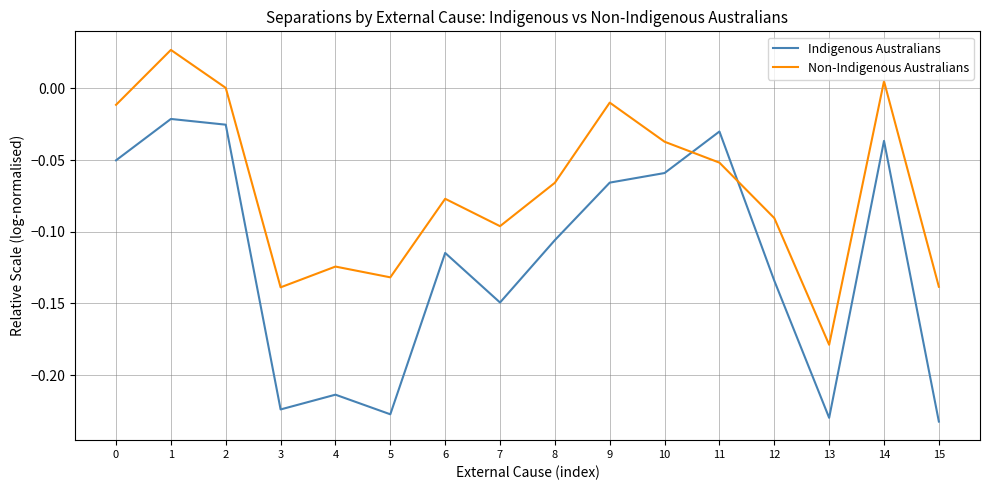

True or false: Non-Indigenous Australians and Indigenous Australians cross at least once.

True